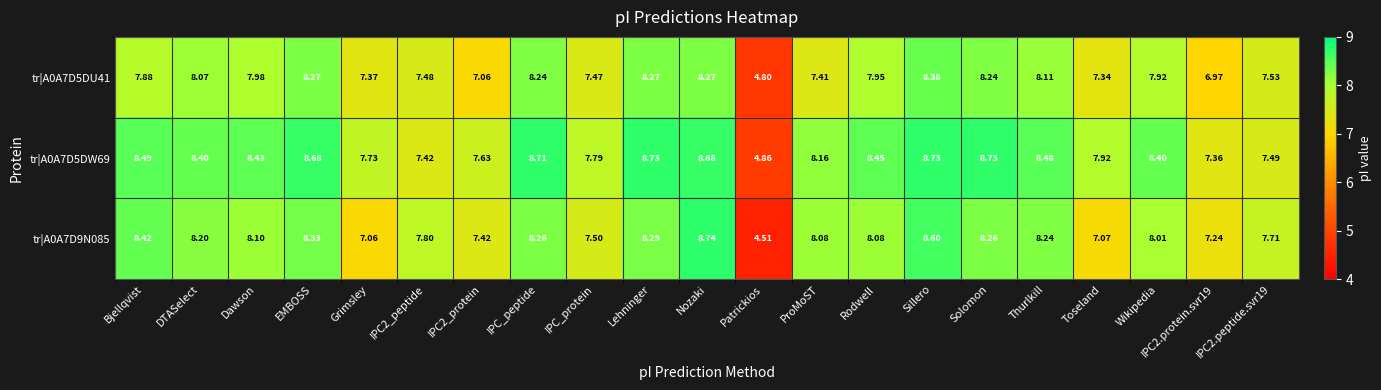

Which series has the widest spread of values?

tr|A0A7D9N085